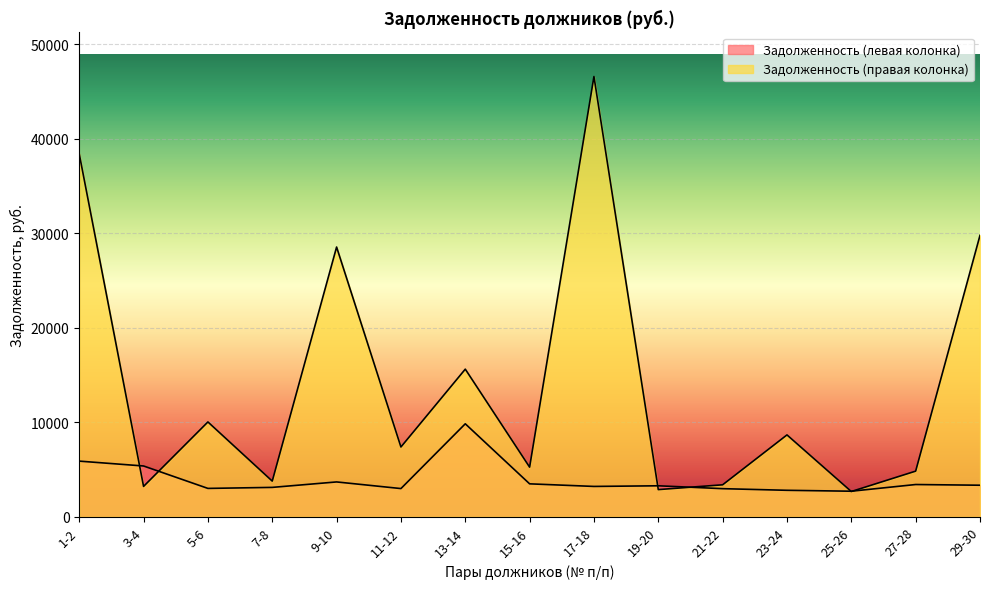

Rank the series by their average value, from lowest to highest.

Задолженность (левая колонка), Задолженность (правая колонка)